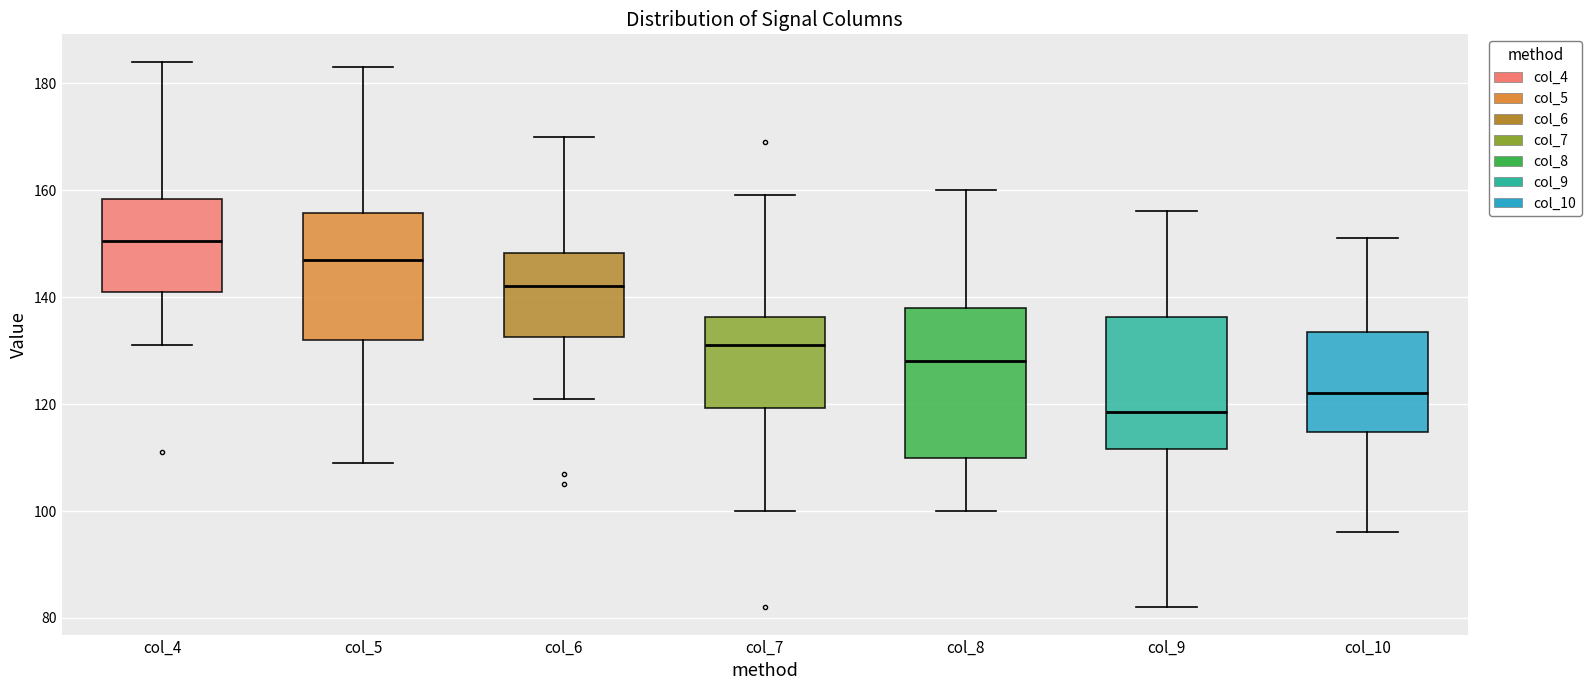

Reading left to right, transcribe this box plot: for each box, give where its median line is, the range the box spans, and where its two whiskers end, as read against the y-axis. The values are not printed on the chart, so give them approximately, as read against the axis.

col_4: median 150, box 142 to 158, whiskers 132 to 184
col_5: median 148, box 132 to 156, whiskers 110 to 184
col_6: median 142, box 132 to 148, whiskers 122 to 170
col_7: median 132, box 120 to 136, whiskers 100 to 160
col_8: median 128, box 110 to 138, whiskers 100 to 160
col_9: median 118, box 112 to 136, whiskers 82 to 156
col_10: median 122, box 114 to 134, whiskers 96 to 152